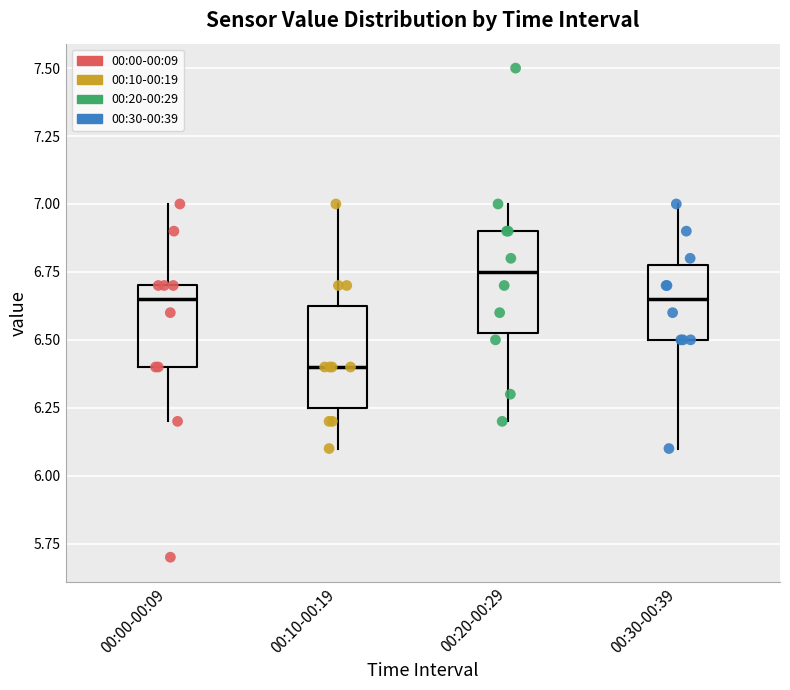

Where does the lower whisker of the box for 00:20-00:29 end on the y-axis? The values are not printed on the chart, so give them approximately, as read against the axis.

6.20